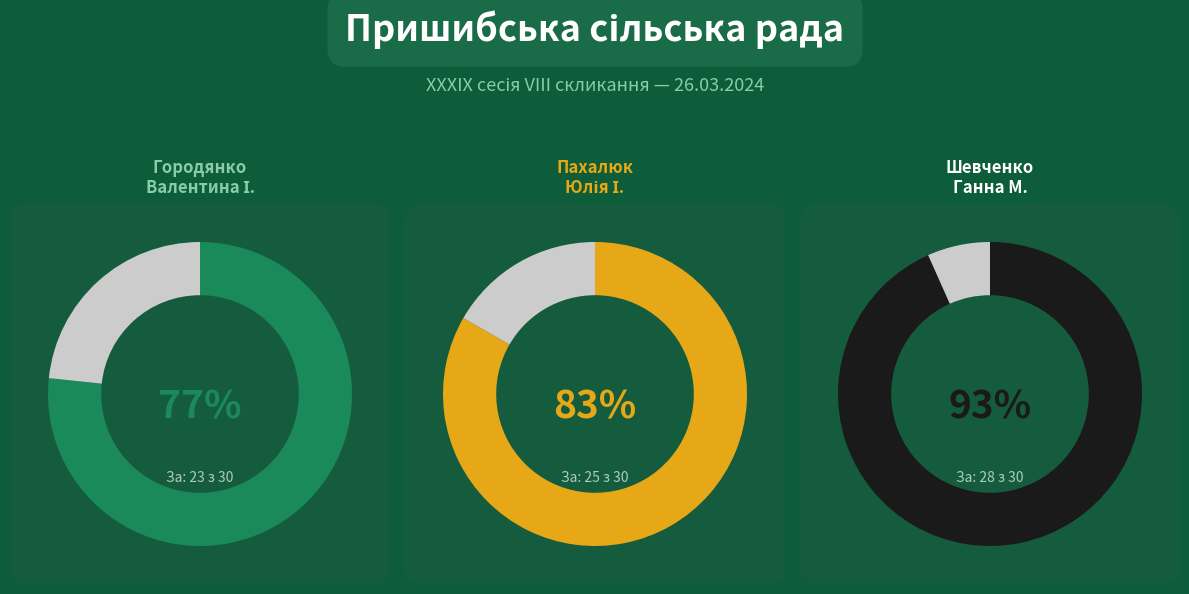

Does Шевченко Ганна Михайлівна account for over 50% of the chart?

No